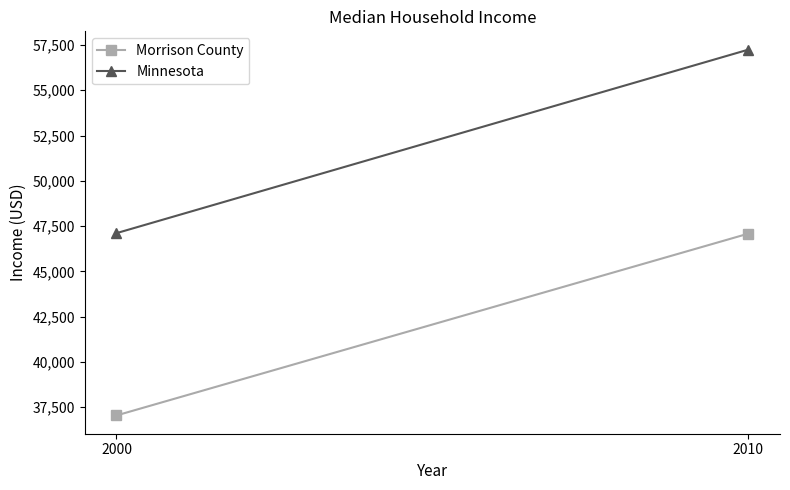

Read the Morrison County value at 2010, to the nearest 100.

47100